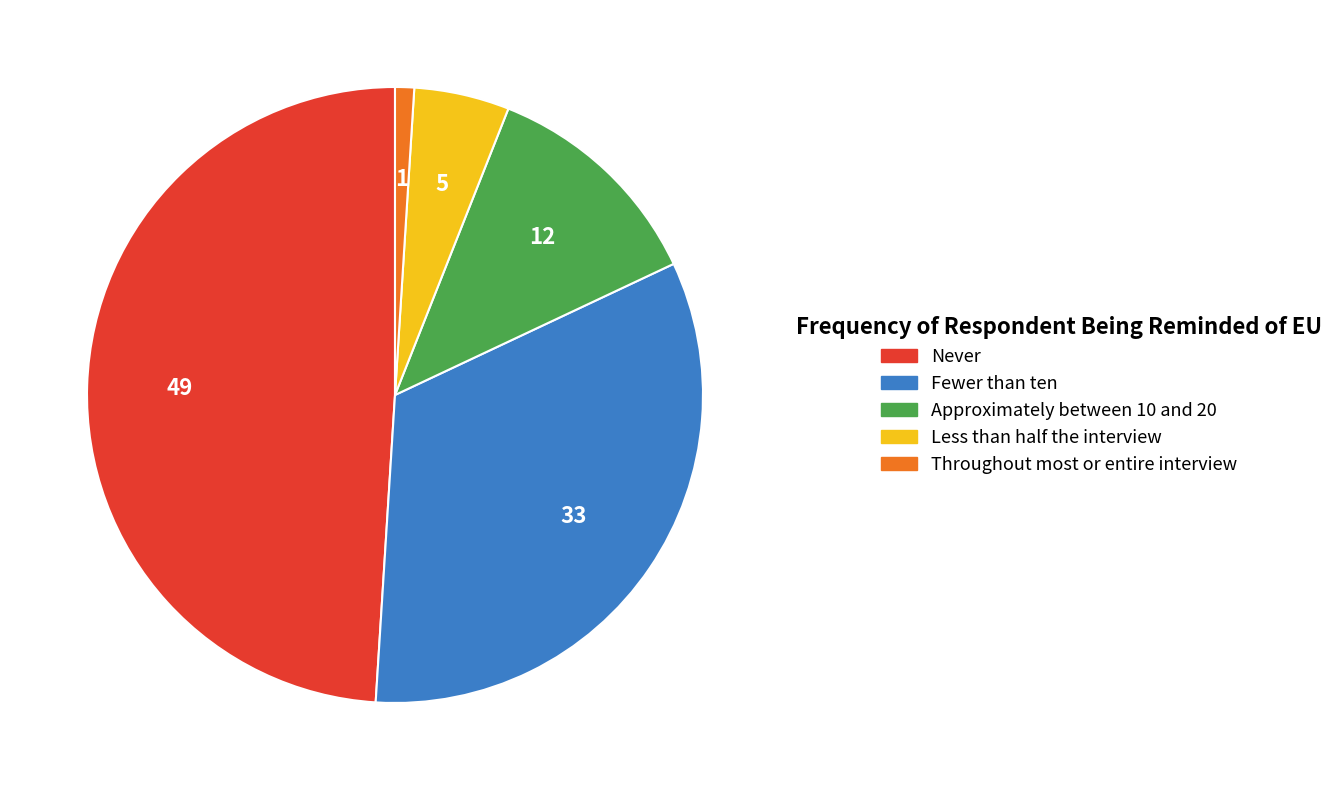

Is the sum of Less than half the interview and Never greater than half?

Yes